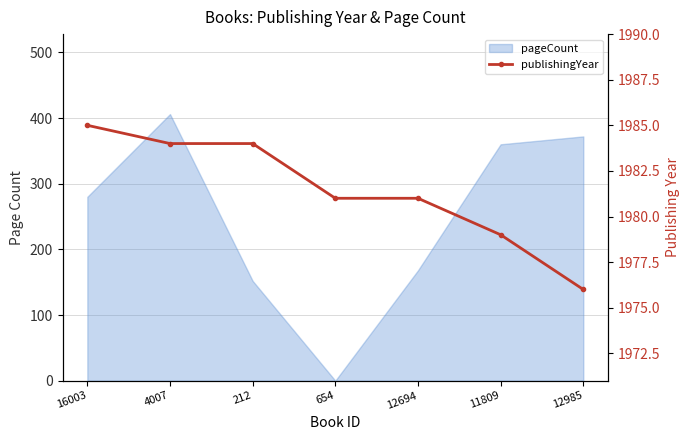

Where is the data nearest to the value 1980?

654